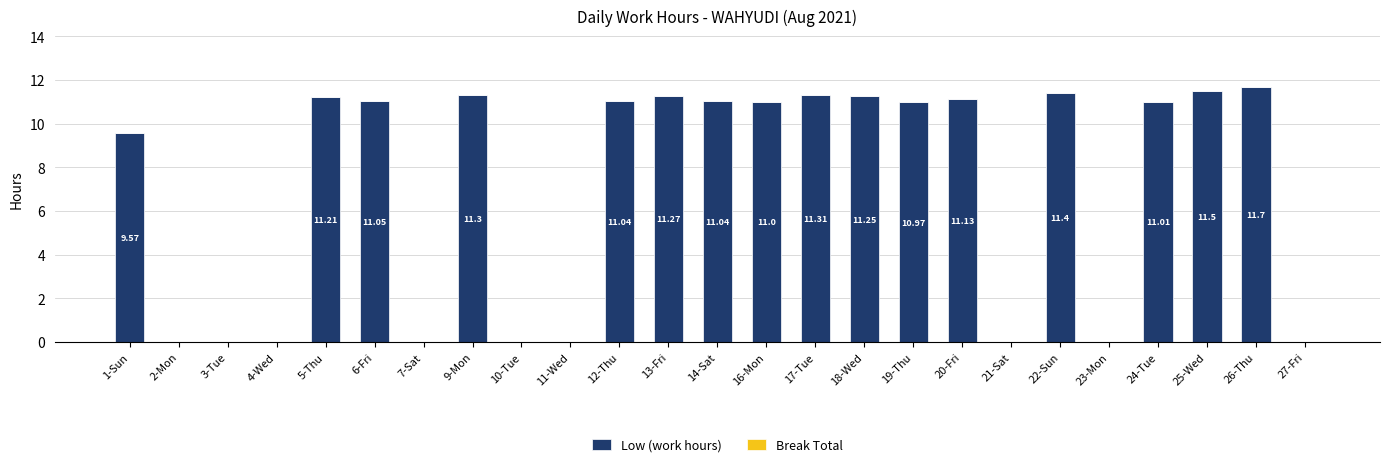

What is the sum of all values?

177.8